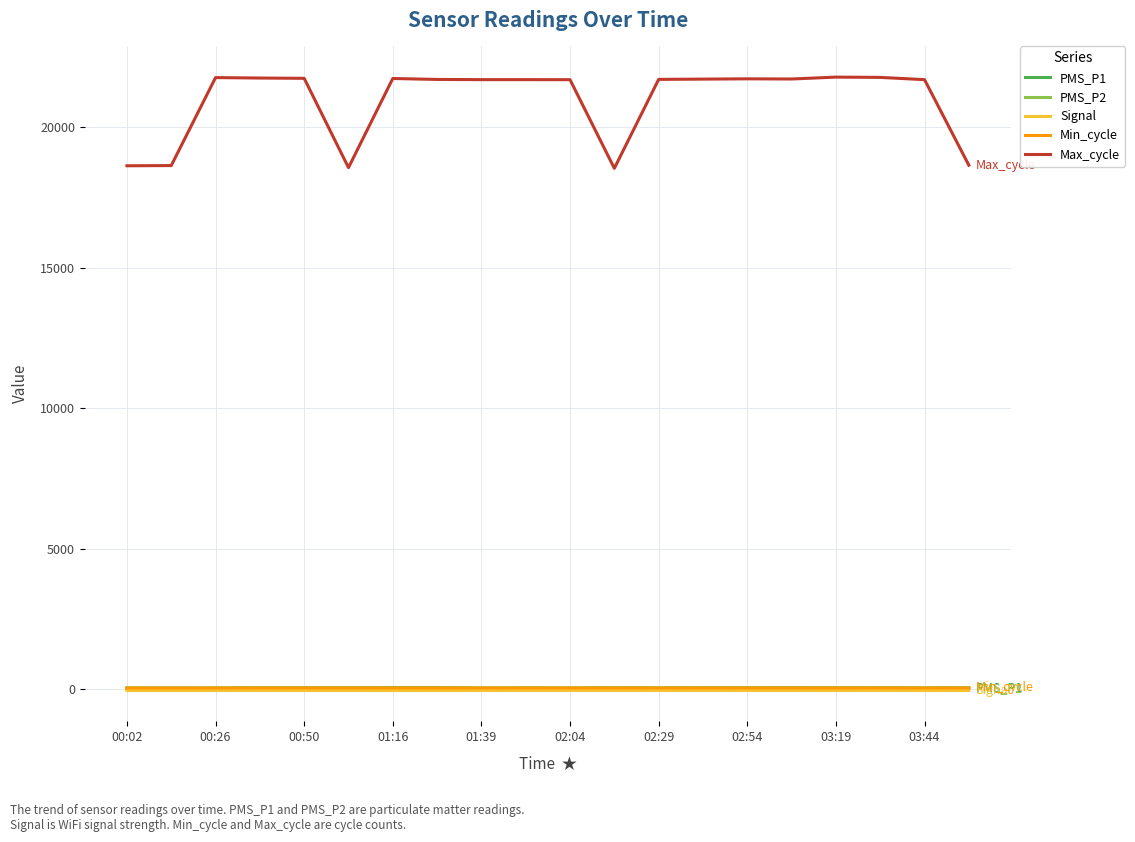

What is the maximum value shown in the chart?

21781.0